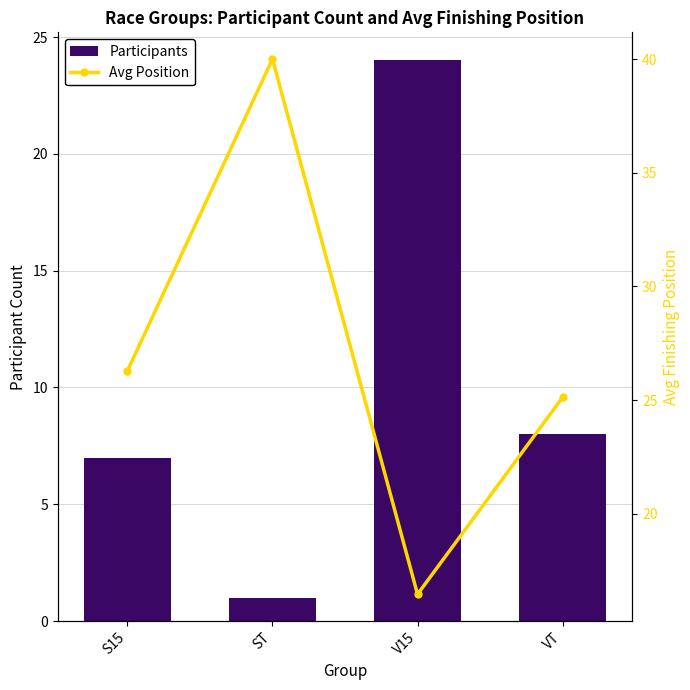

What is the difference between the maximum and minimum values in the Avg Position series?

23.5